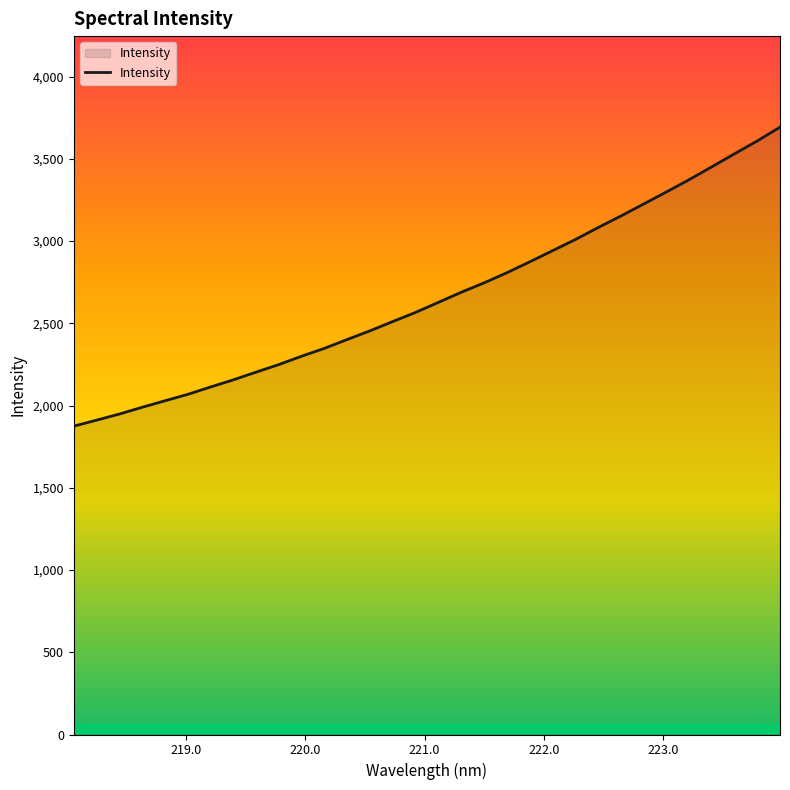

What is the smallest value displayed?

1874.9